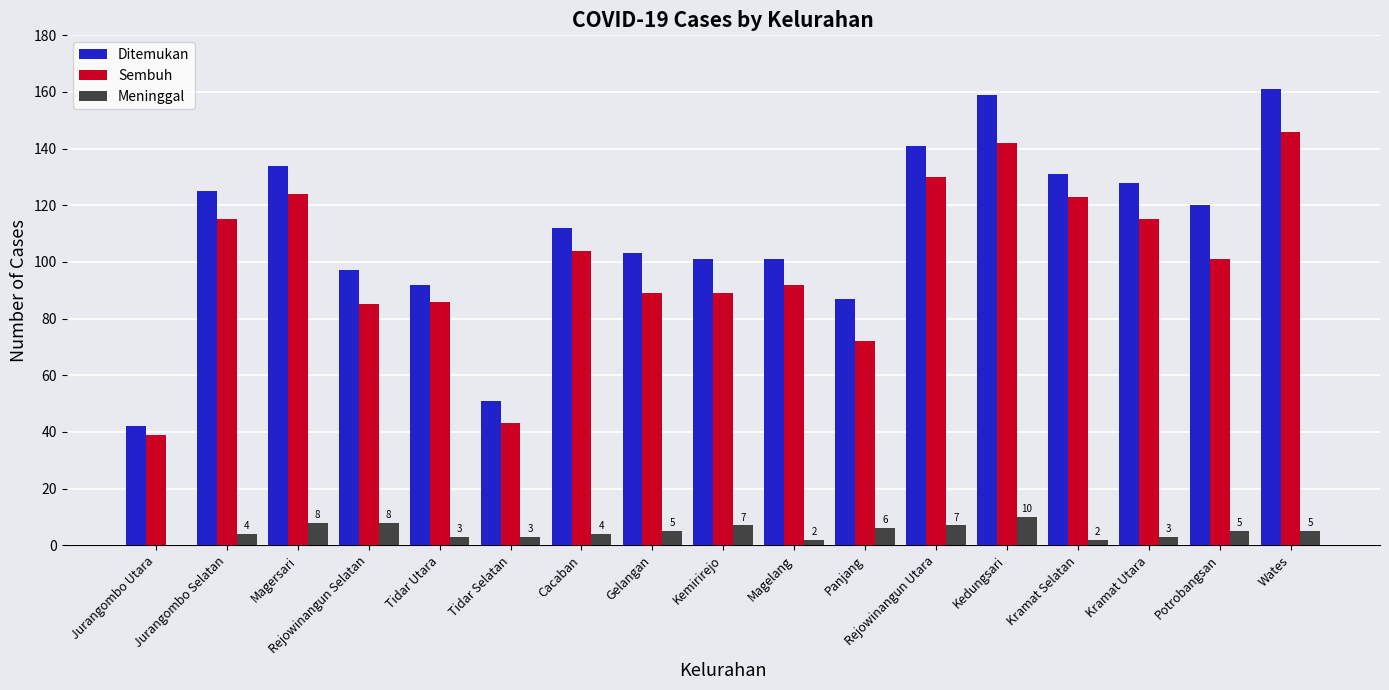

Which series has the largest total across all categories?

Ditemukan